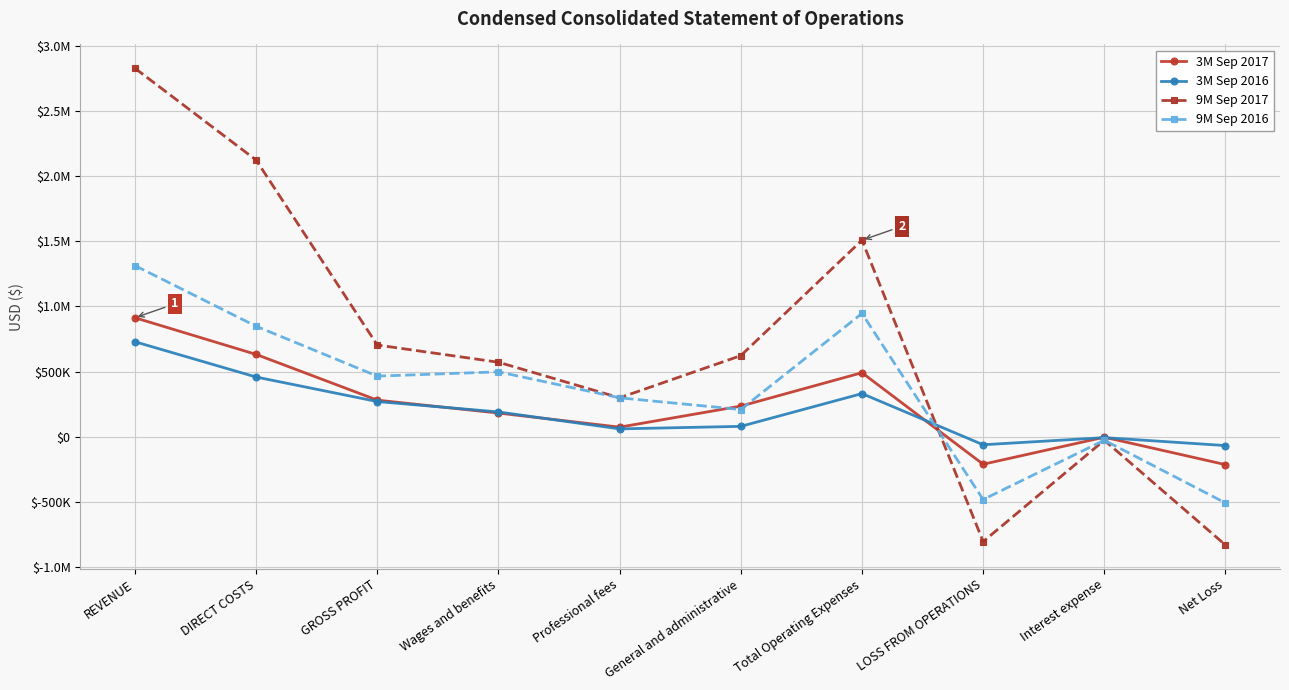

Is this an area chart (filled region under the line)?

No